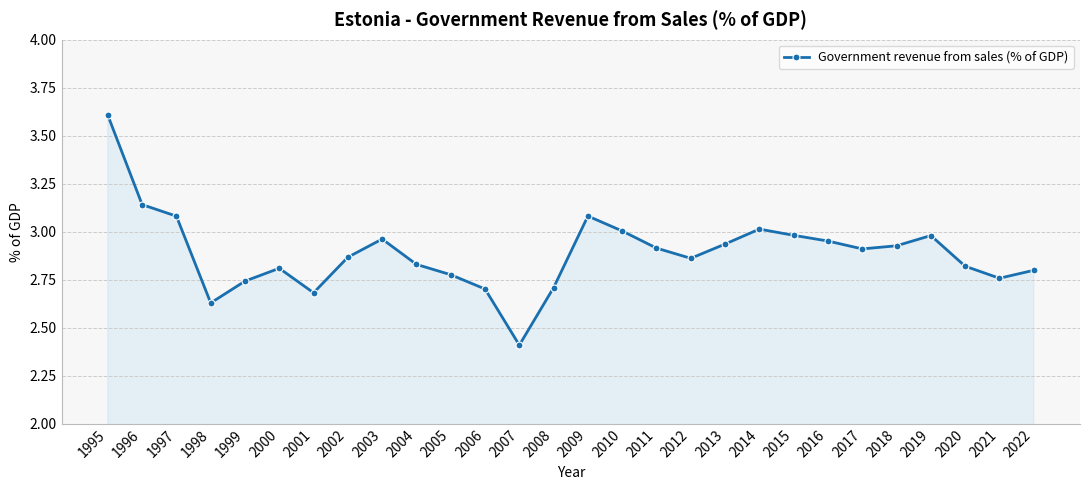

Which category has the lowest value across all series?

2007